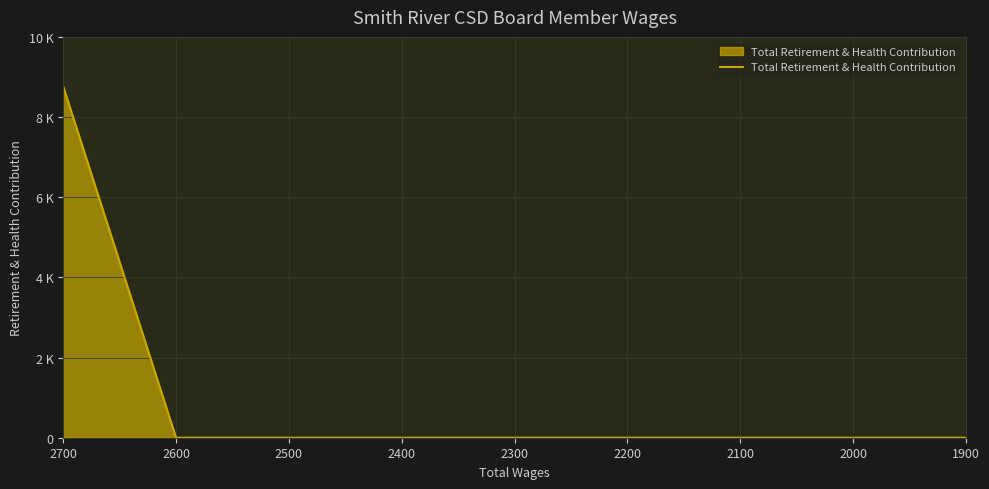

How many data points does each series have?

5